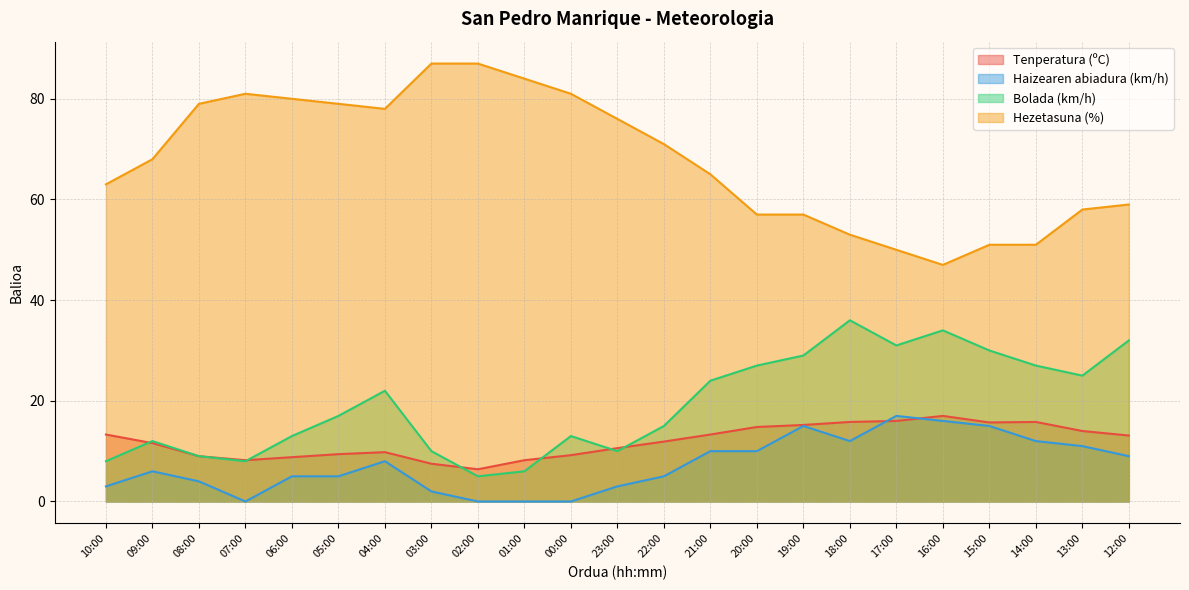

What is the difference between the Bolada (km/h) values at 22:00 and 17:00?

16.0